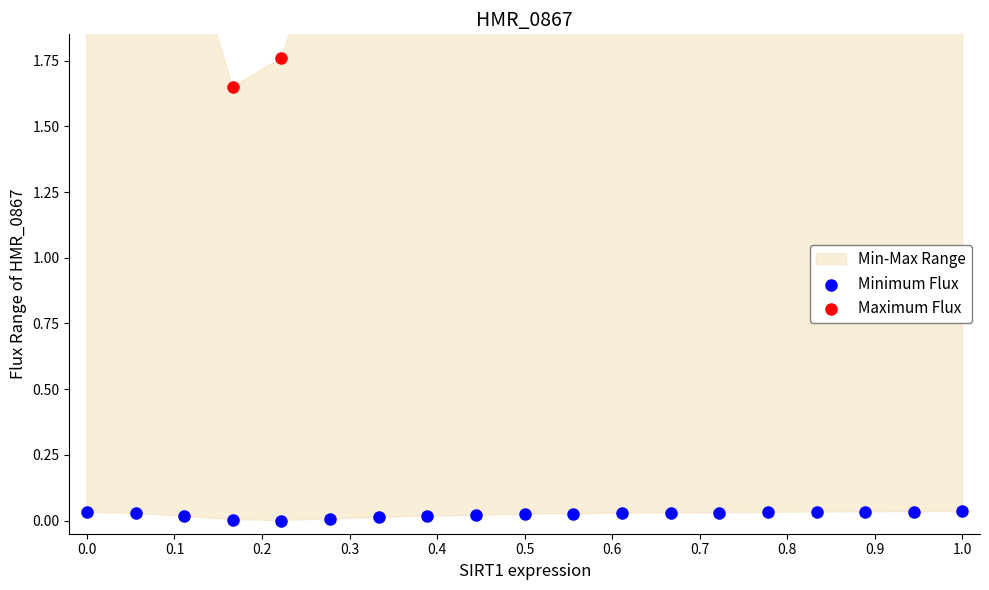

What is the total value across all series at 0.6?

2.7